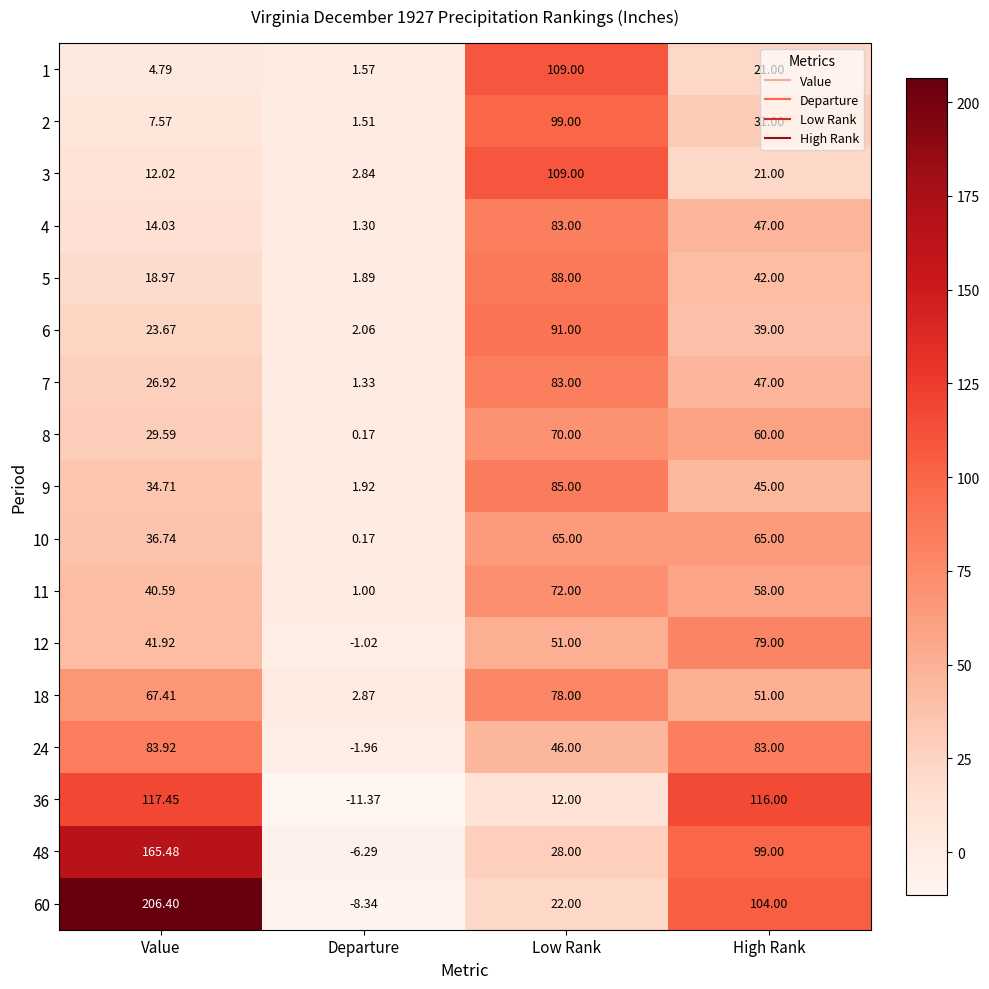

Rank the categories by 11 value from lowest to highest.

Departure, Value, High Rank, Low Rank